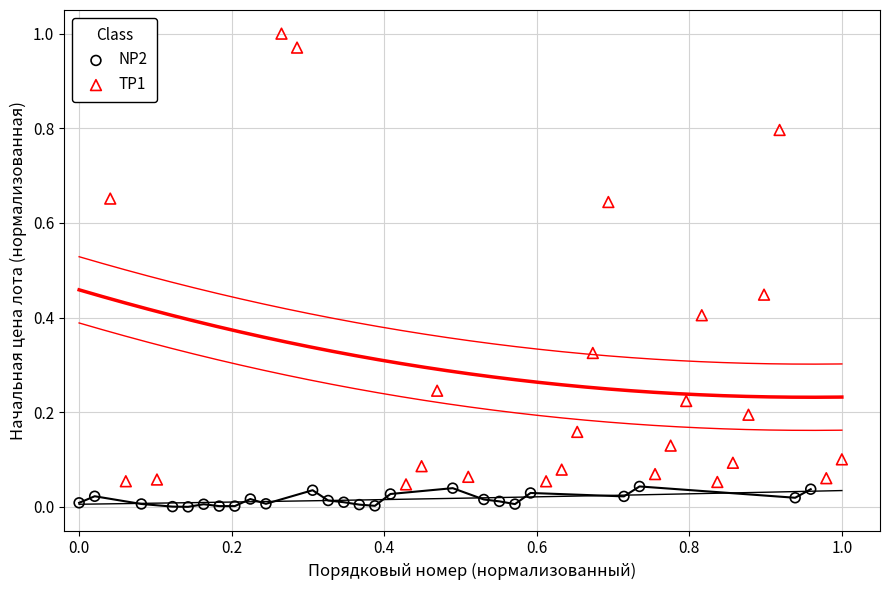

Which series reaches the maximum Y coordinate?

TP1